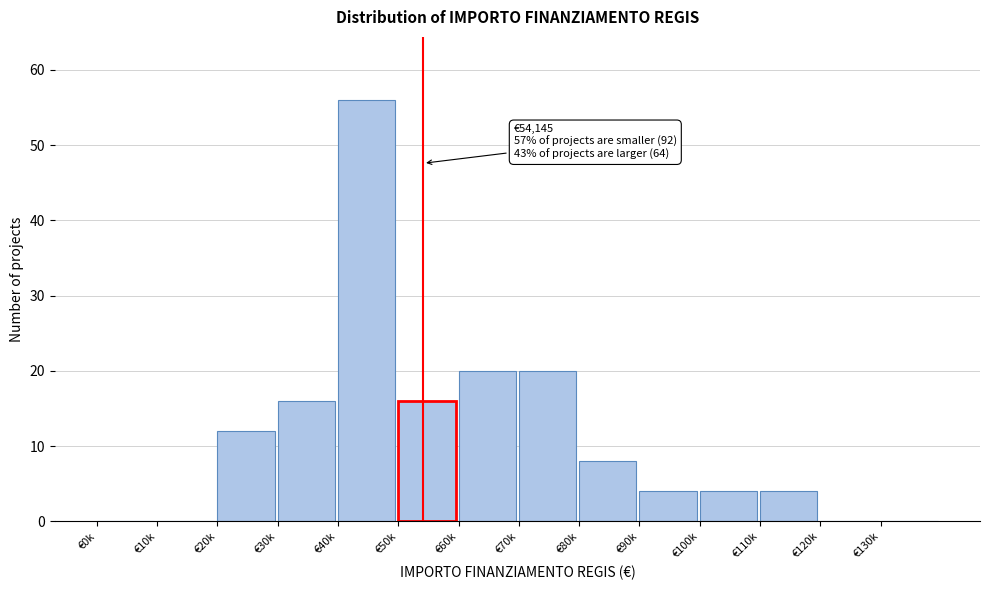

Reading right to left, transcribe all the data shown in this chart.

€130k=0	€120k=0	€110k=4	€100k=4	€90k=4	€80k=8	€70k=20	€60k=20	€50k=16	€40k=56	€30k=16	€20k=12	€10k=0	€0k=0